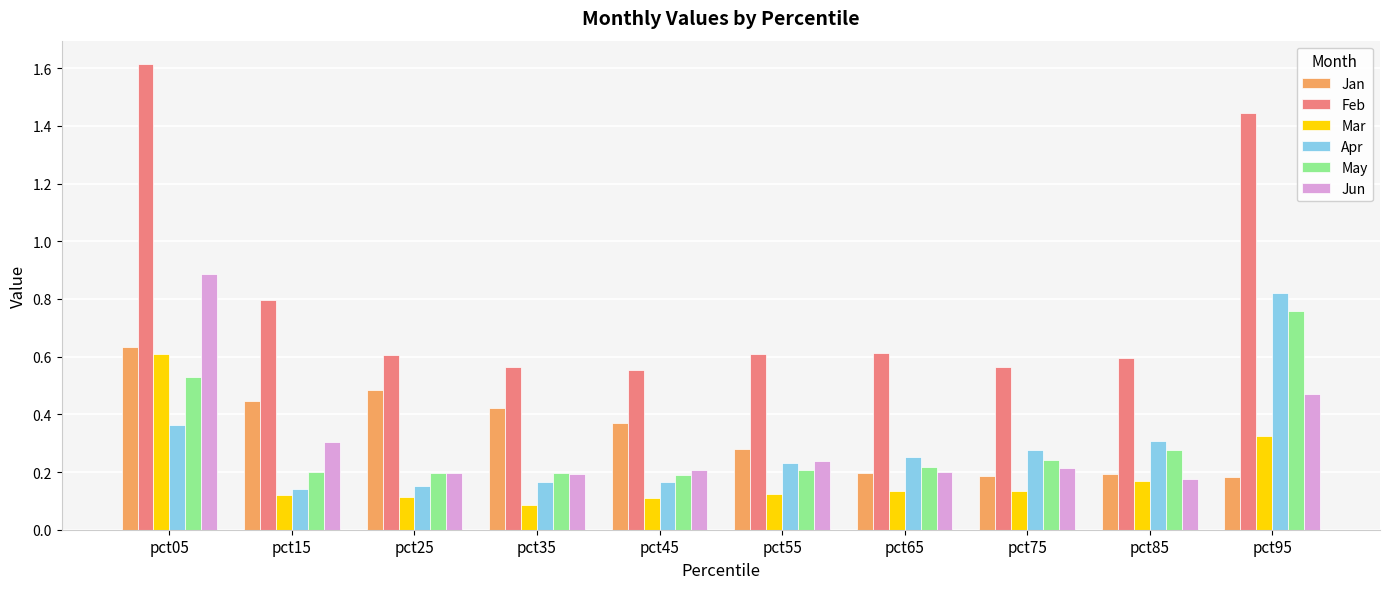

Does the chart contain stacked bars?

No